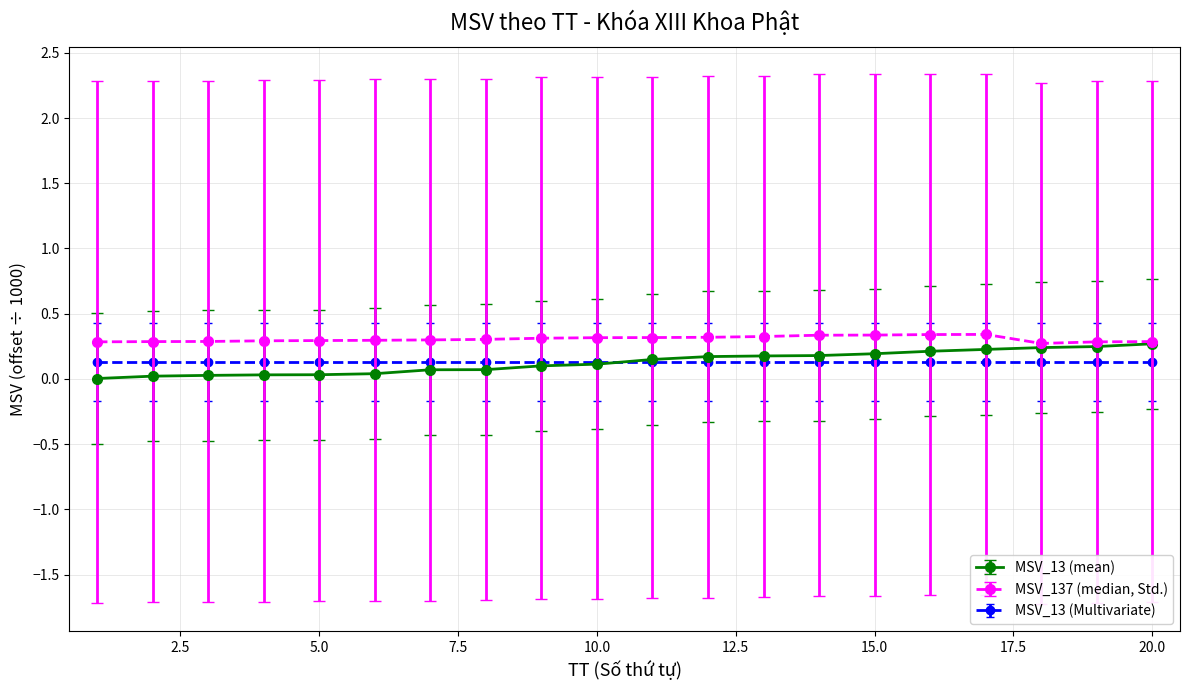

Rank the series by their maximum value, from lowest to highest.

MSV_13 (Multivariate), MSV_13 (mean), MSV_137 (median, Std.)